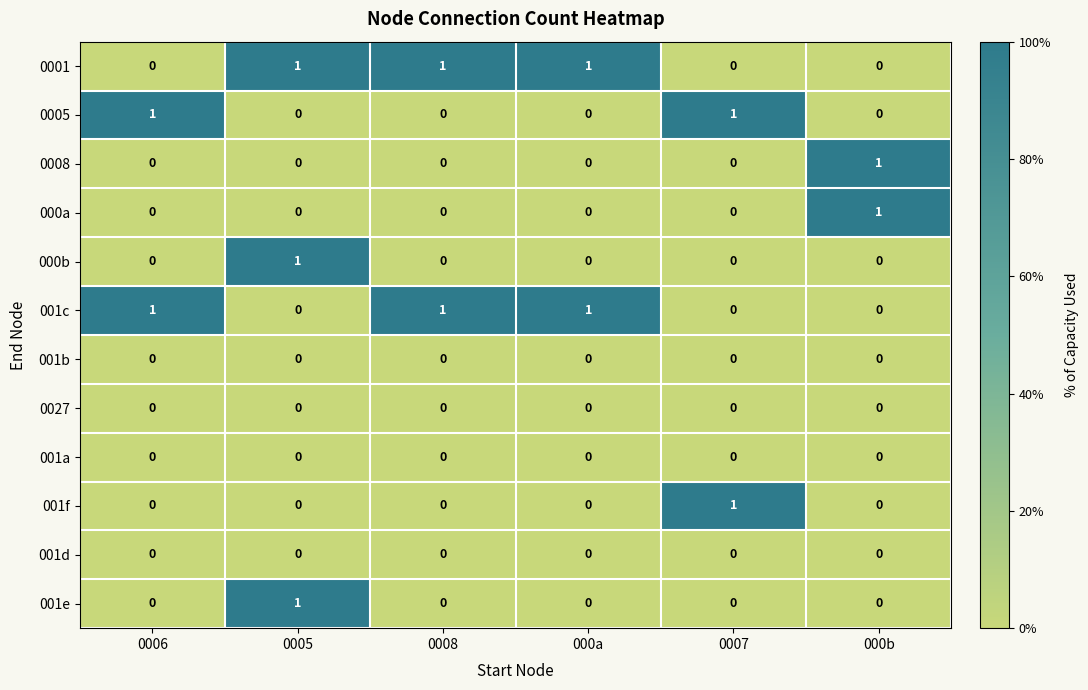

What is the total value across all series at 000a?

2